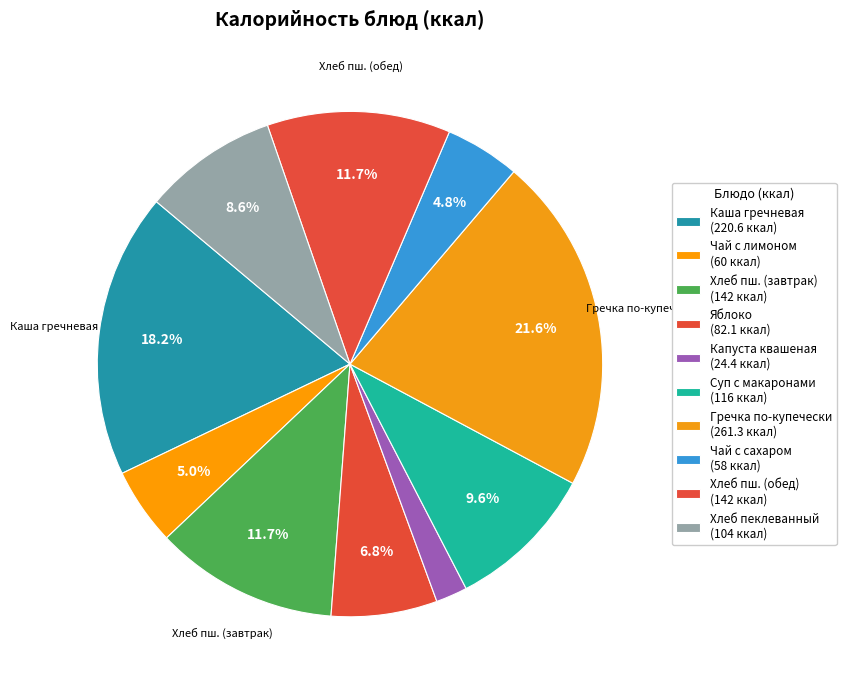

Which slice is the smallest?

Капуста квашеная